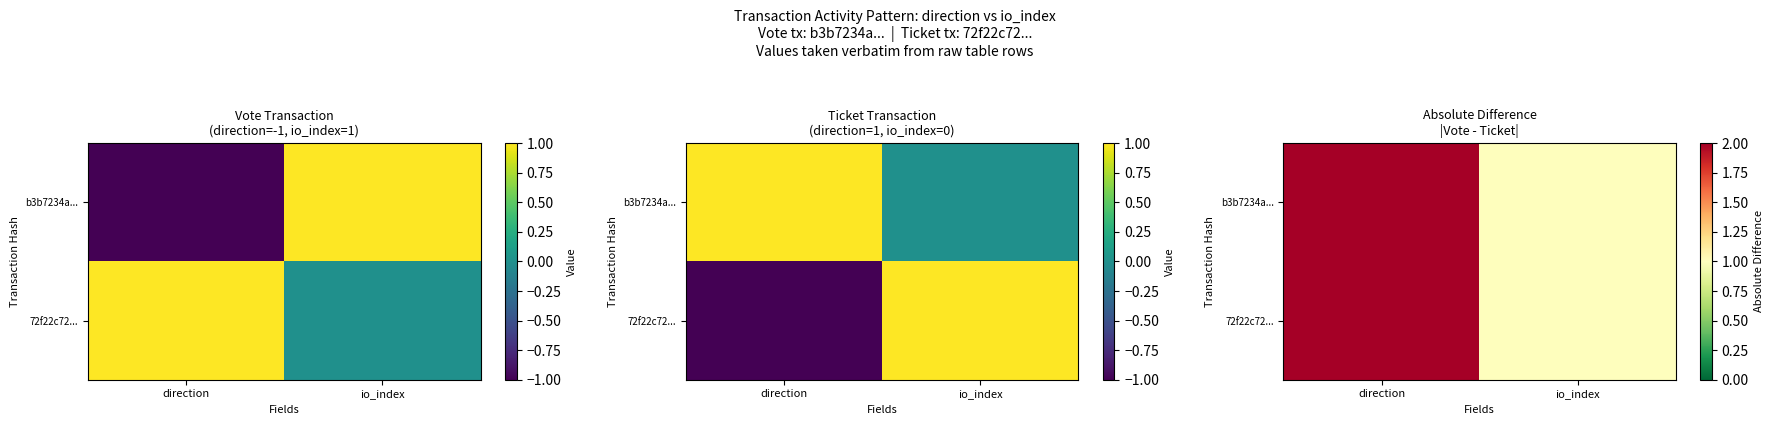

Count the 72f22c72... values in the range 1 to 2.

2